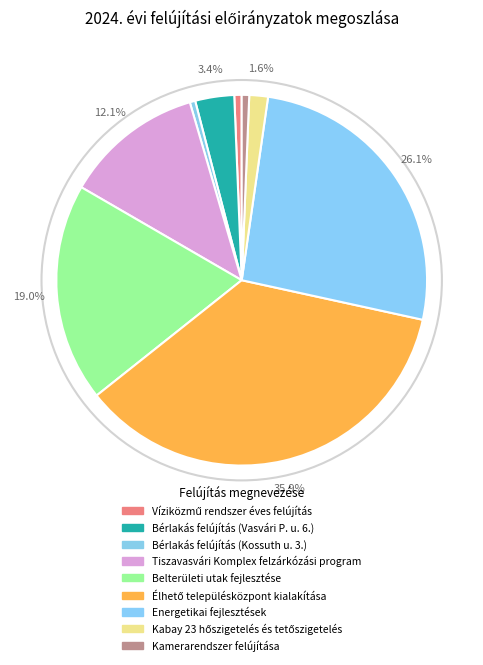

What is the ratio of the value at Tiszavasvári Komplex felzárkózási program to the value at Kabay 23 hőszigetelés és tetőszigetelés?

7.5